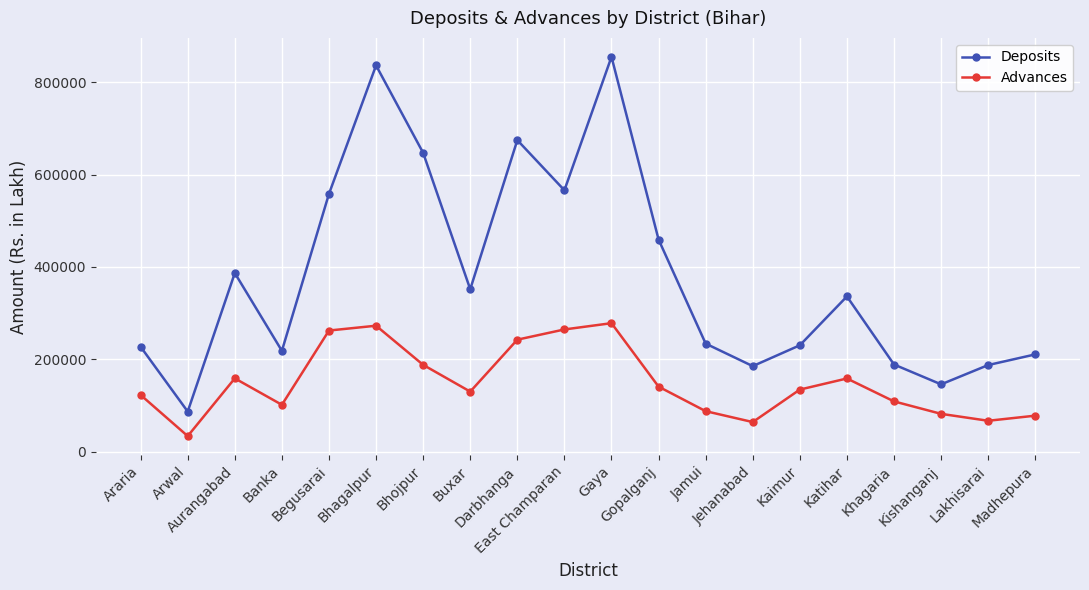

True or false: Advances has more than 2 interior local peaks.

True